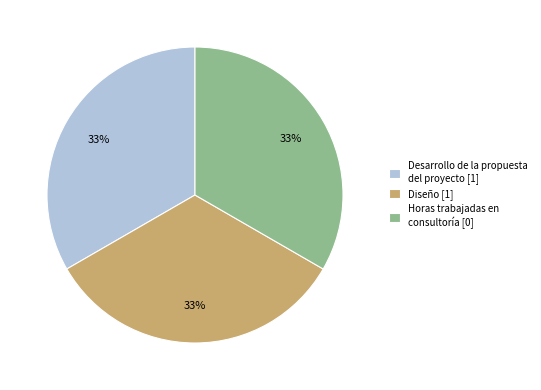

To the nearest percent, what is the average slice percentage?

33%